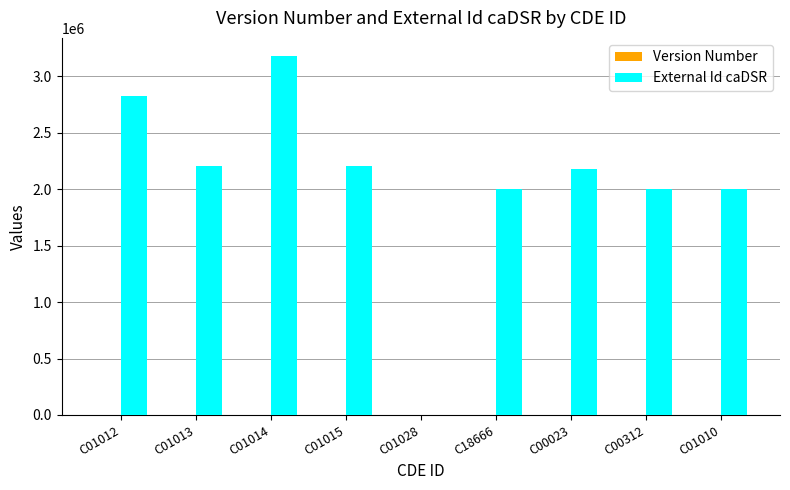

Between C01012 and C01028, which series saw the biggest shift?

External Id caDSR